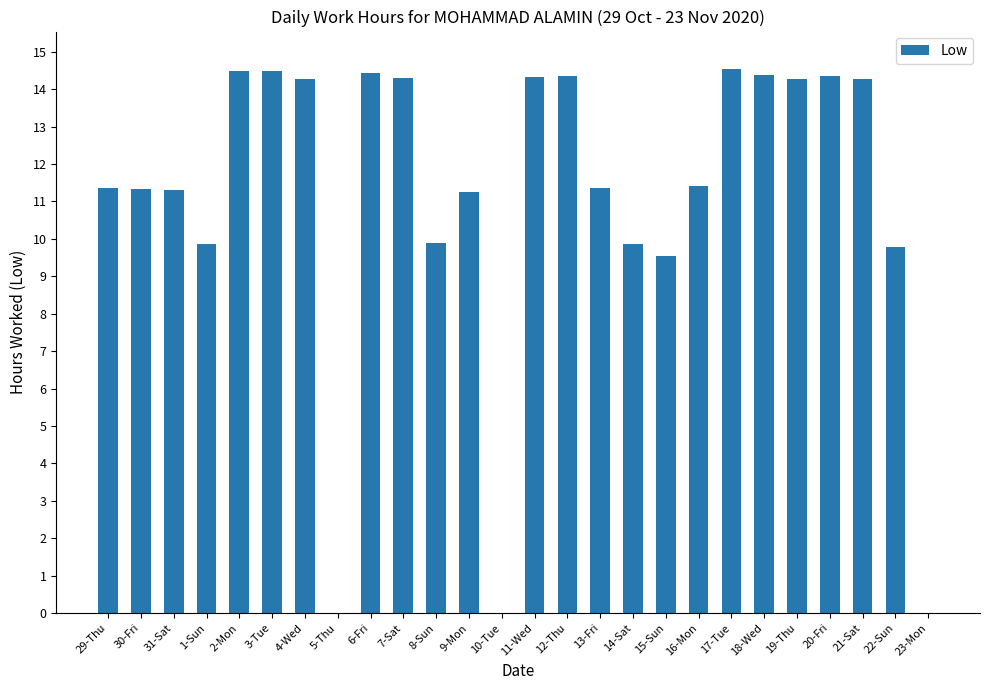

What is the greatest value displayed?

14.5